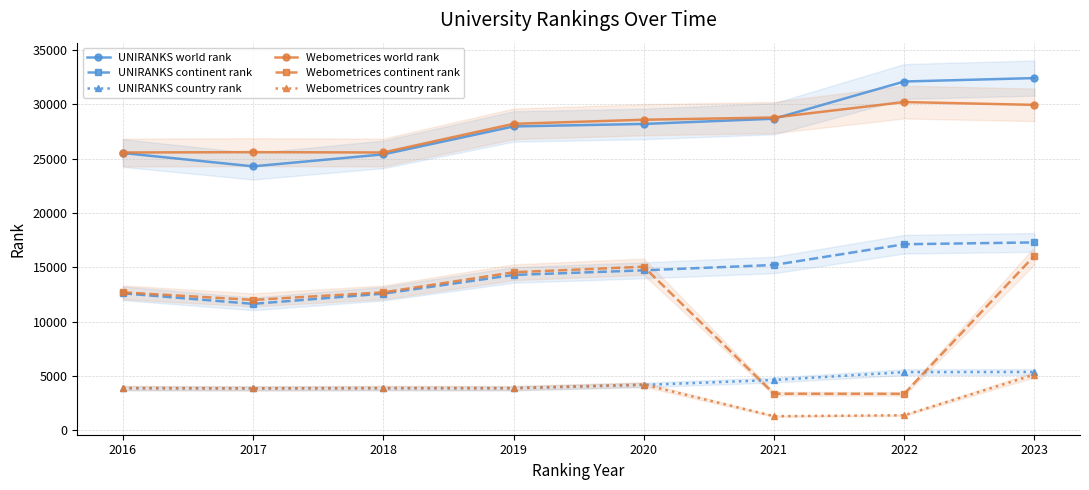

Is the value of Webometrices continent rank at 2017 greater than the value of Webometrices world rank at 2016?

No